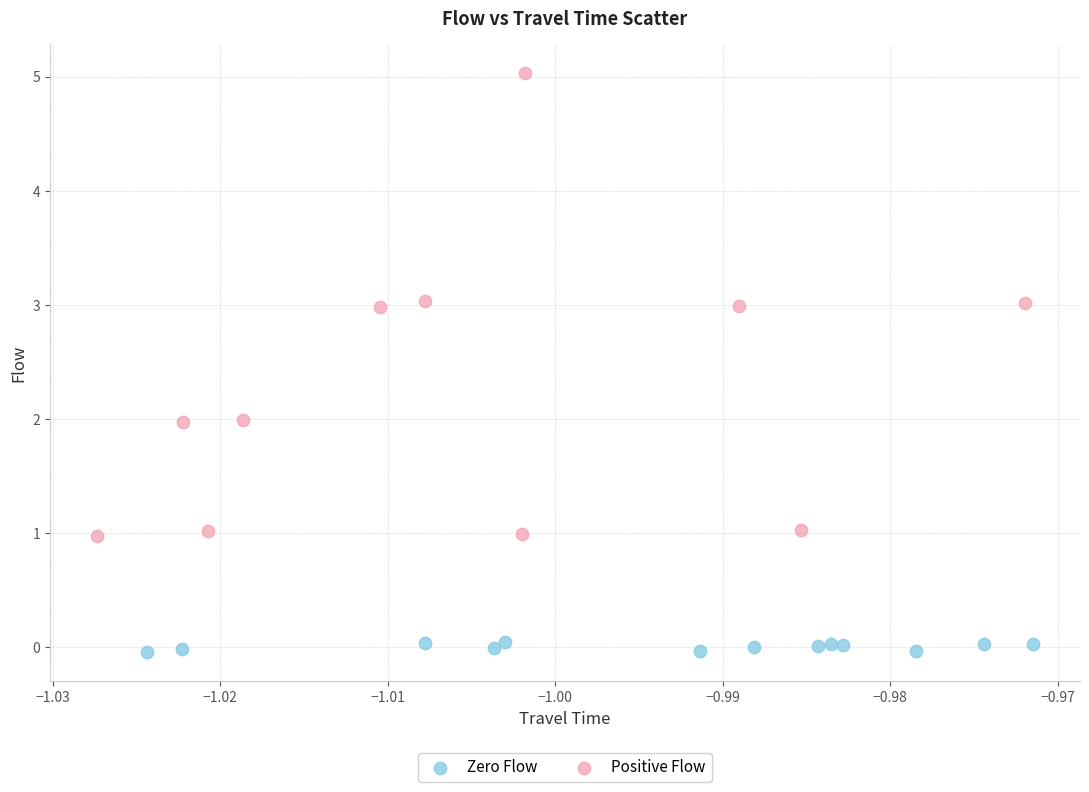

Which series reaches the maximum Y coordinate?

Positive Flow